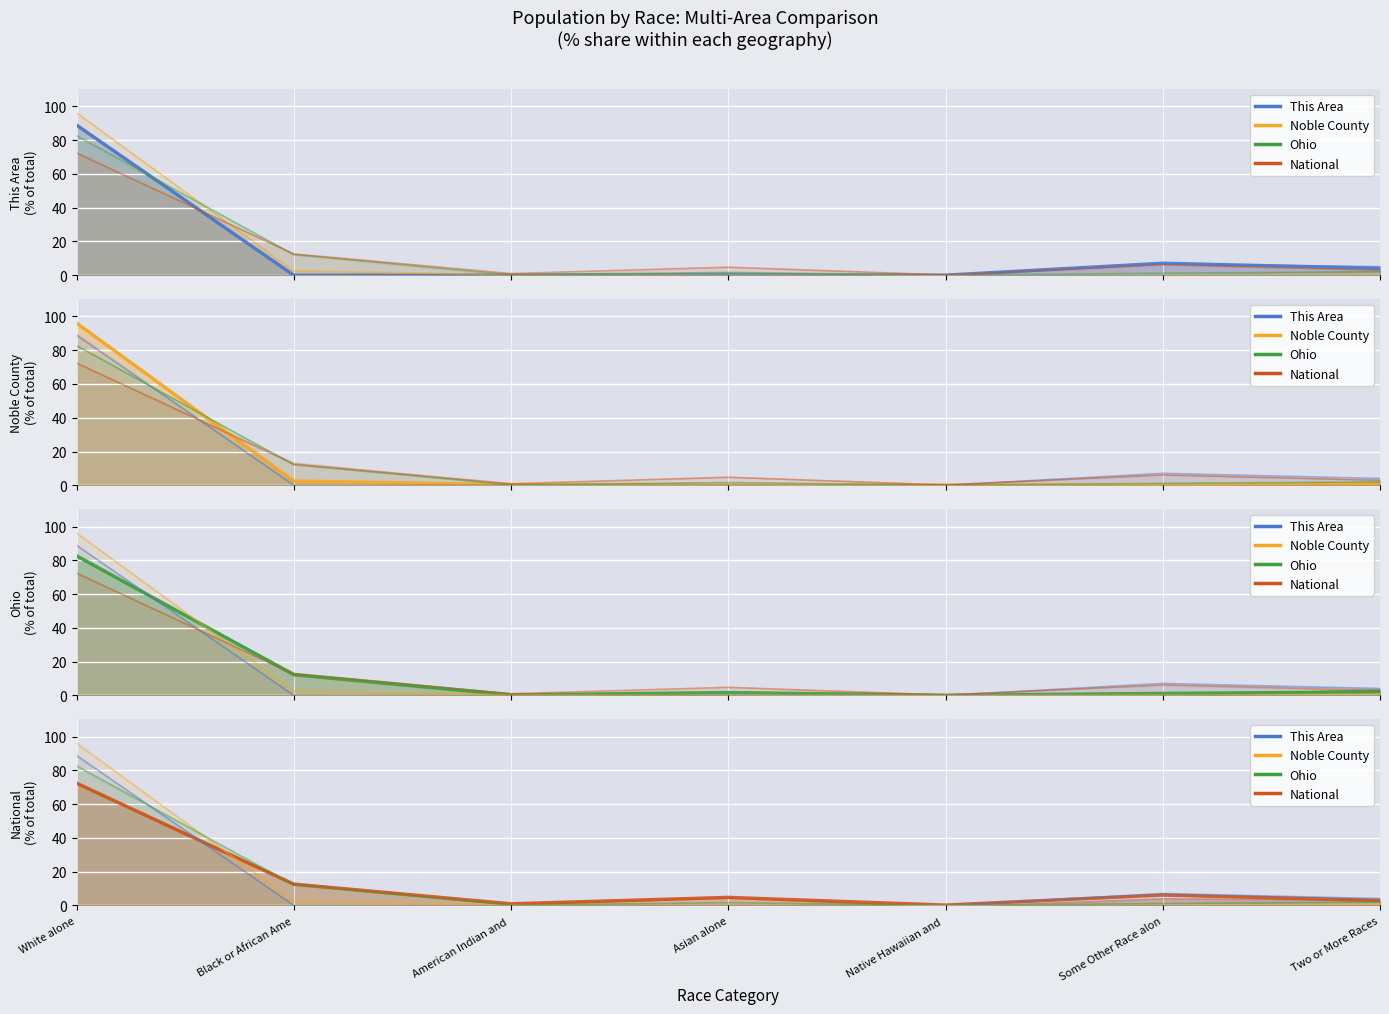

What is the average value of the National series?

14.3